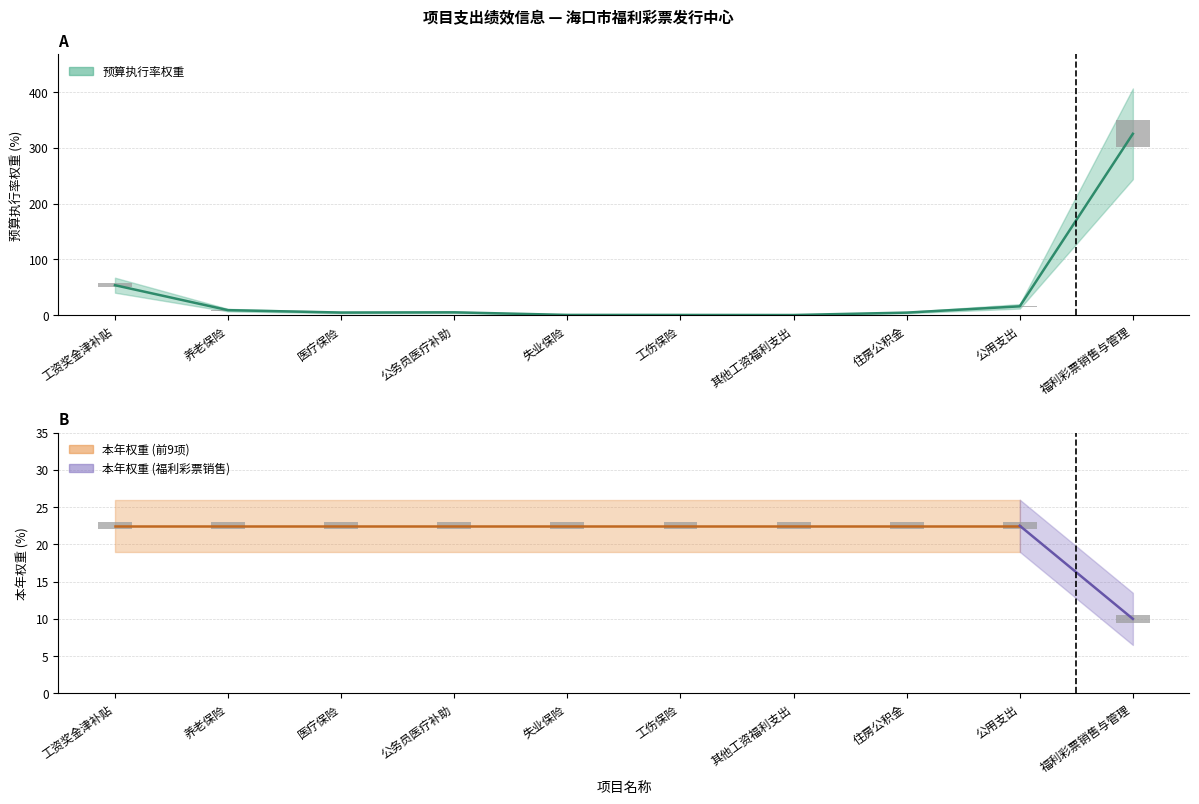

Rank the categories by value from lowest to highest.

其他工资福利支出, 工伤保险, 失业保险, 住房公积金, 医疗保险, 公务员医疗补助, 养老保险, 公用支出, 工资奖金津补贴, 福利彩票销售与管理